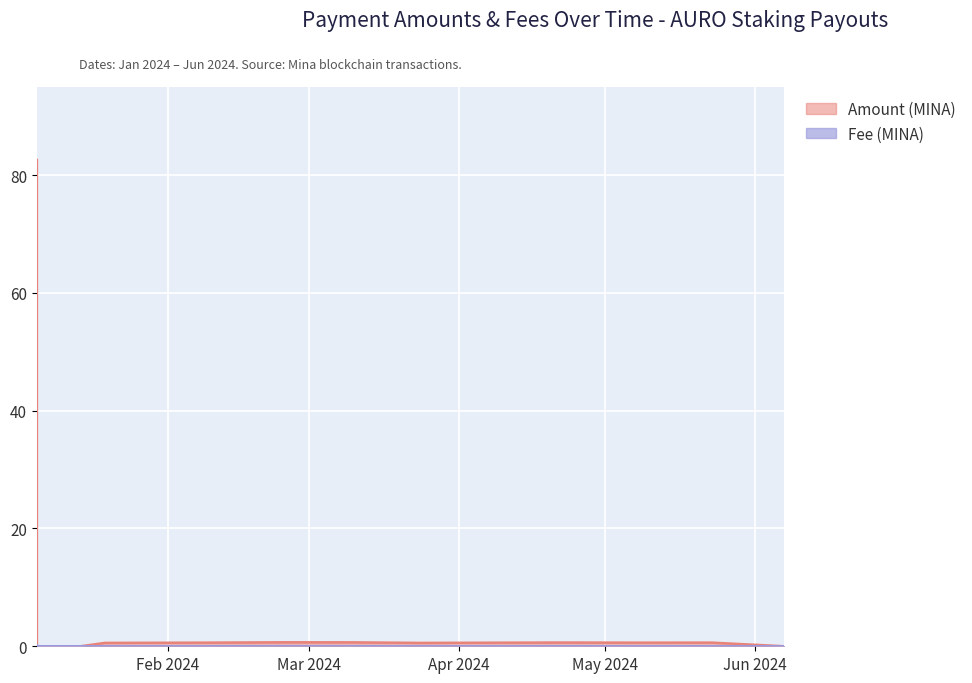

Where do Amount and Fee first cross each other?

2024-01-05 and 2024-01-05